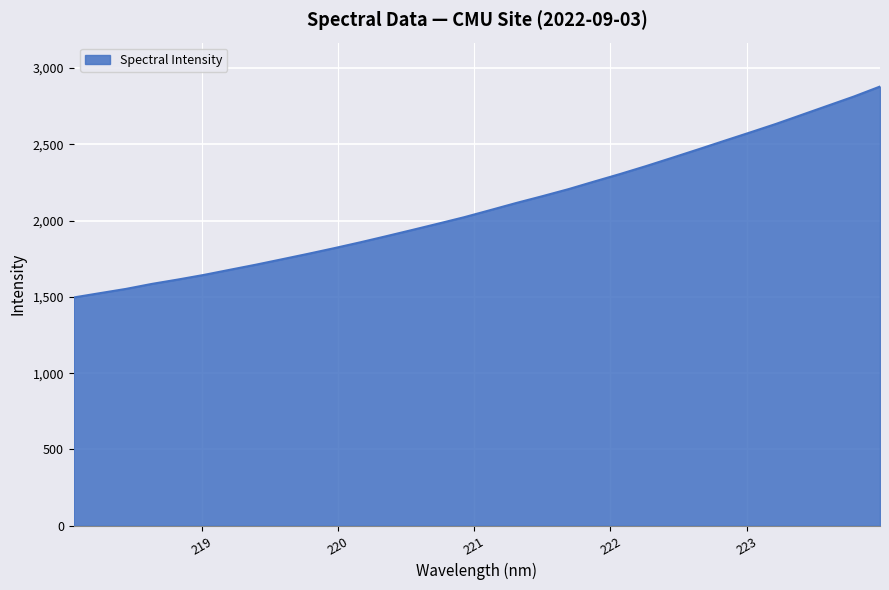

What is the difference between the maximum and minimum values?

1382.4